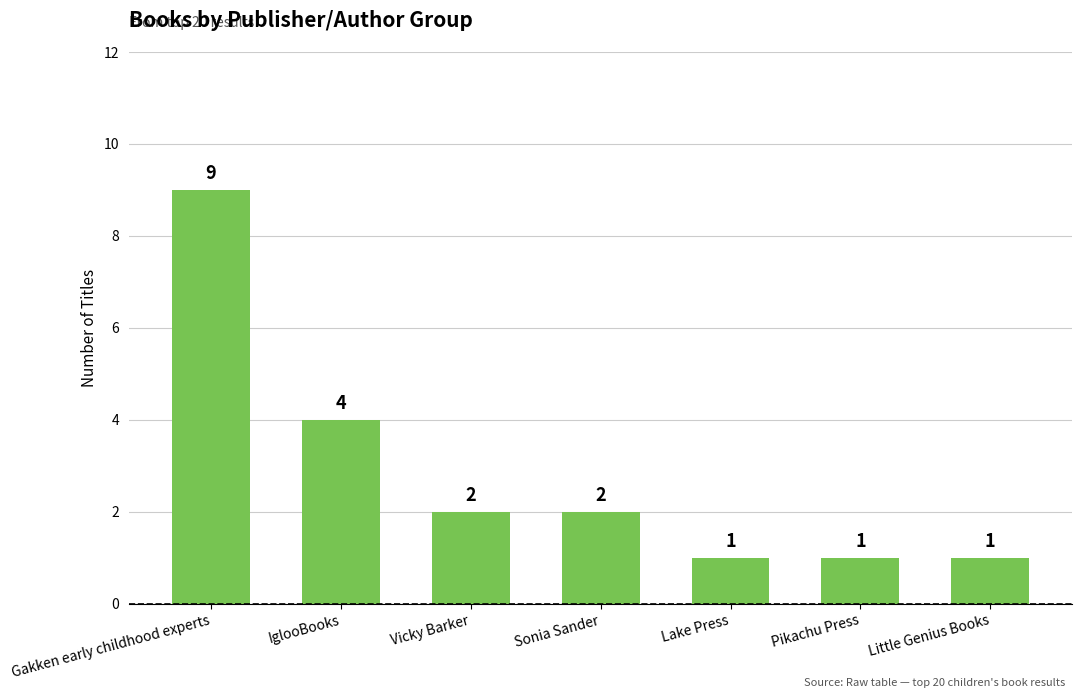

What is the average value?

3